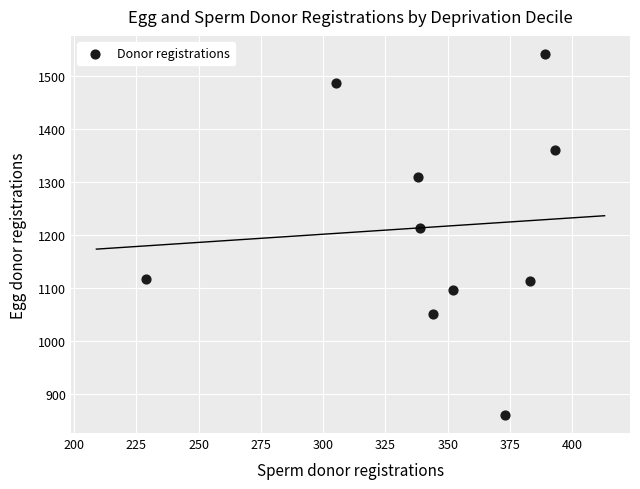

What Y value in the scatter plot is closest to 1201?

1214